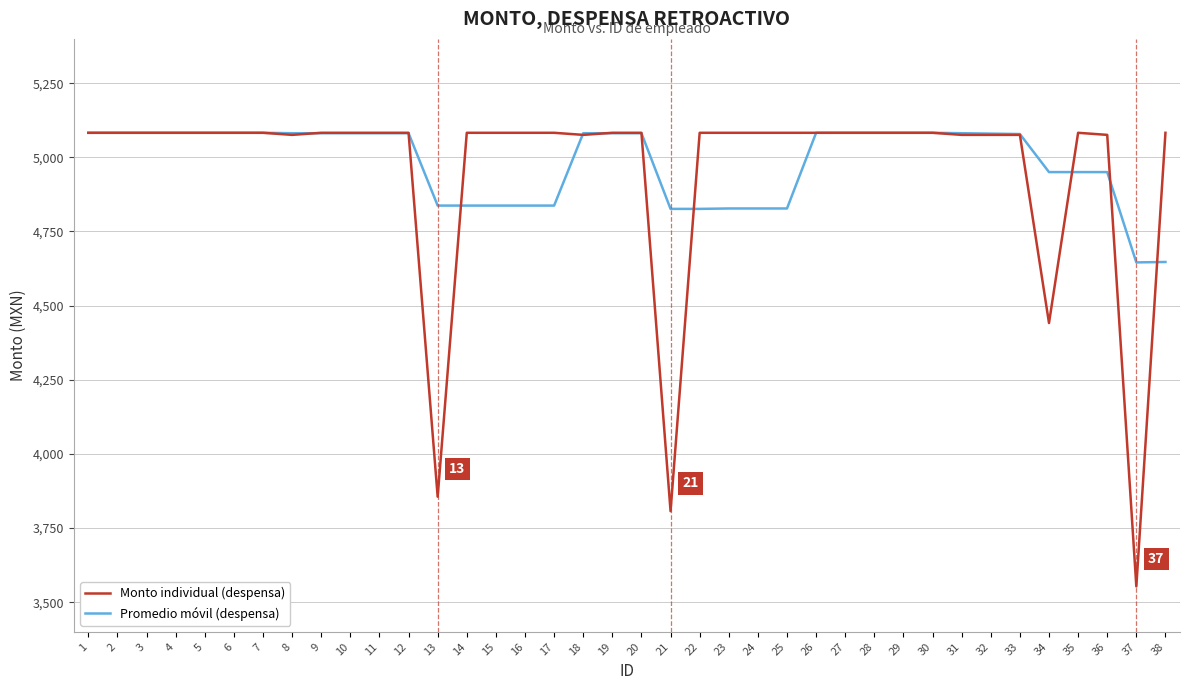

What is the smallest value displayed?

3553.0